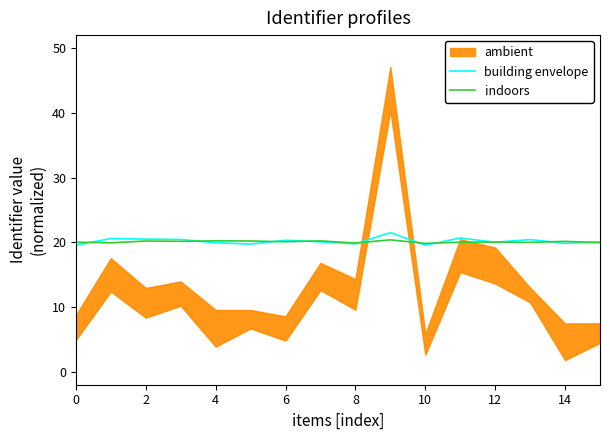

True or false: indoors has more than 1 interior local peaks.

True